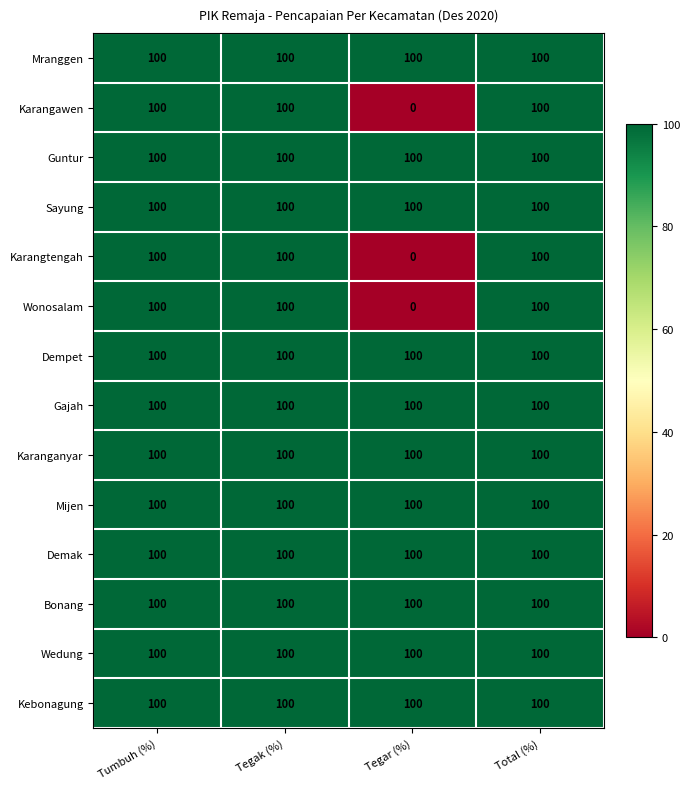

Is it true that Karanganyar equals 100 at Tumbuh (%)?

True